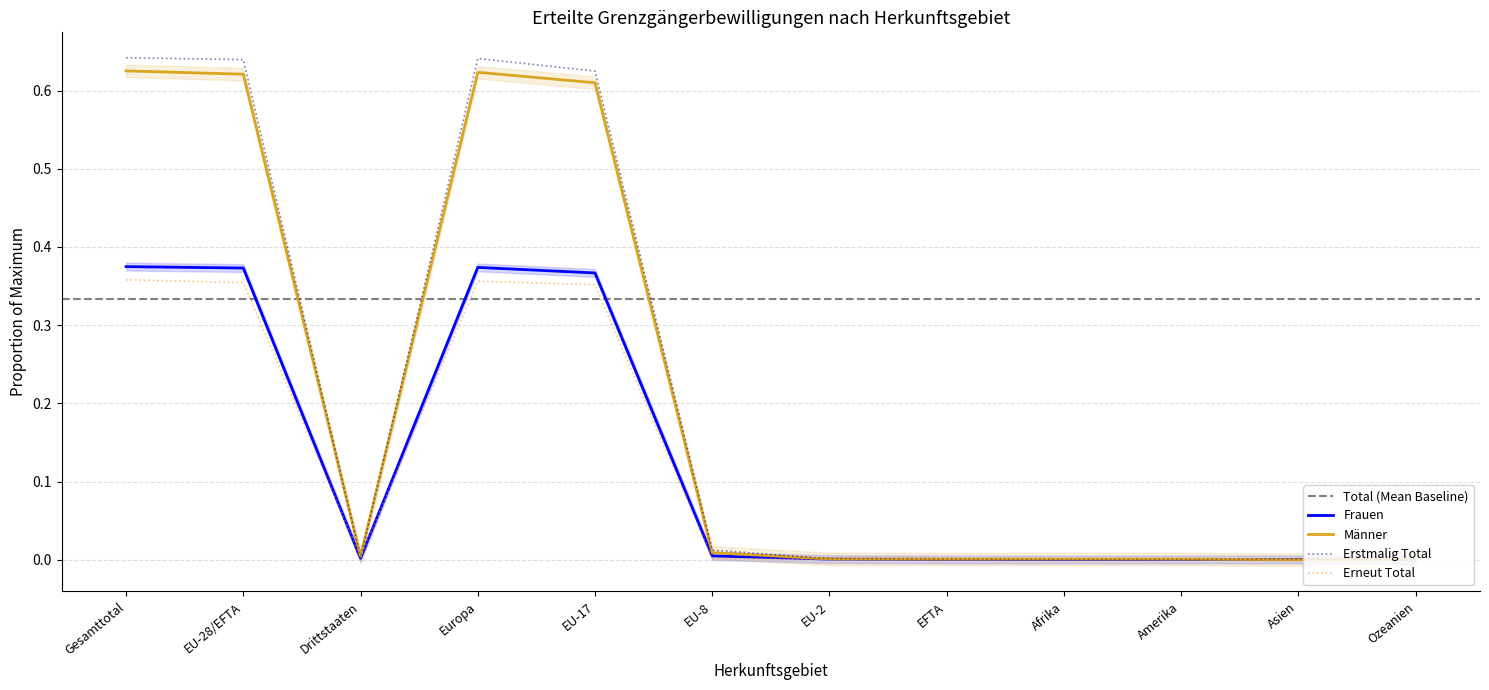

What is the total value across all series at EU-17?

2.0